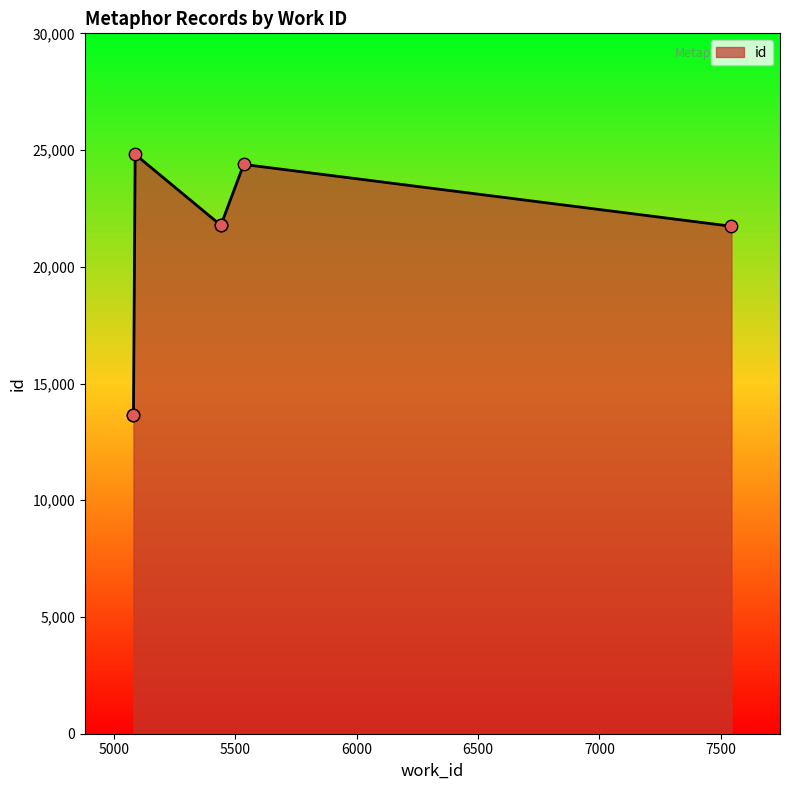

What is the change in value from 5081 to 5441?

+8114